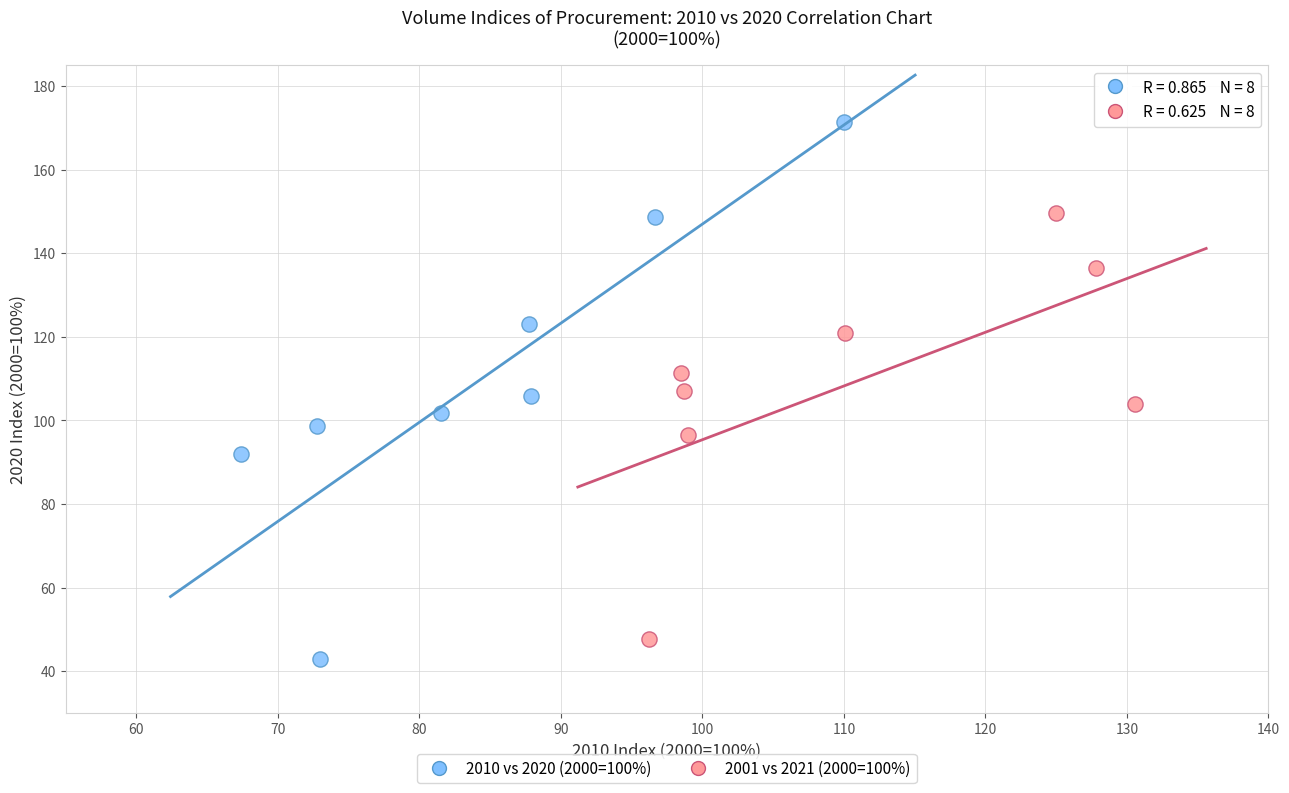

Which series has the widest spread of Y values?

2010 vs 2020 (2000=100%)